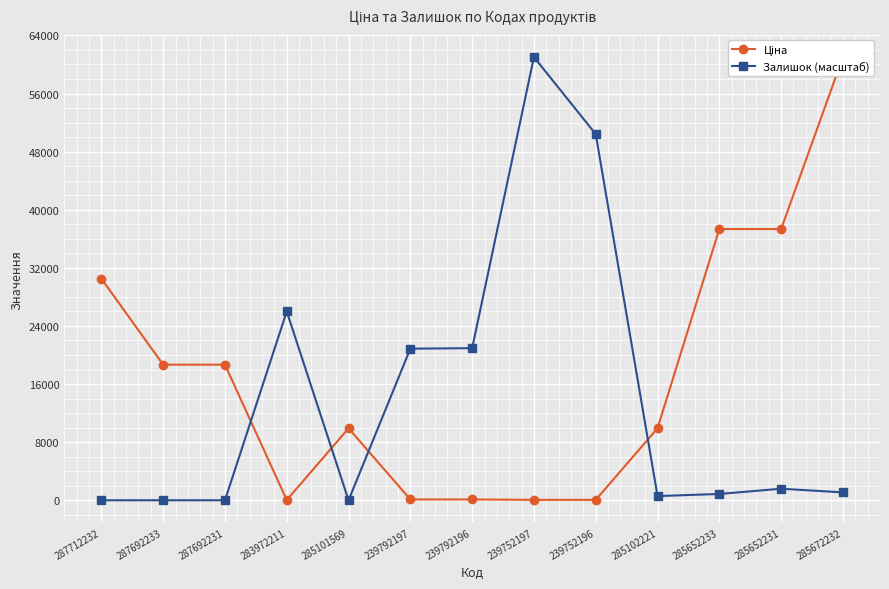

Reading left to right, transcribe all the data shown in this chart.

Ціна: 287712232=30512.3	287692233=18671.5	287692231=18671.5	283972211=32.0	285101569=9908.5	239792197=113.3	239792196=113.3	239752197=56.7	239752196=56.7	285102221=9908.5	285652233=37343.0	285652231=37343.0	285672232=61024.7
Залишок (масштаб): 287712232=0.0	287692233=0.0	287692231=0.0	283972211=25998.7	285101569=0.0	239792197=20871.2	239792196=20943.4	239752197=61024.7	239752196=50408.6	285102221=577.7	285652233=866.6	285652231=1588.8	285672232=1083.3